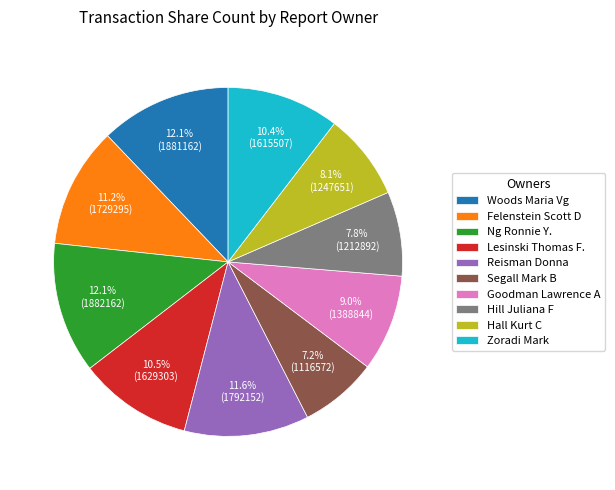

Does any single category account for the majority?

No